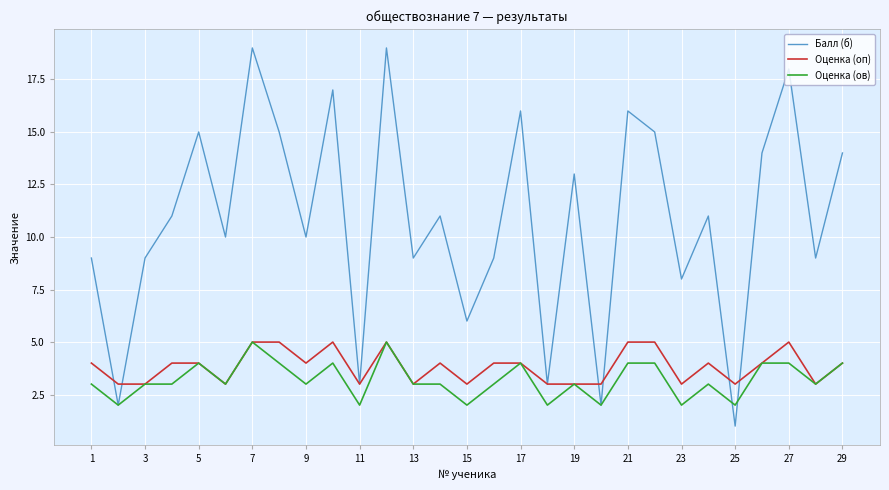

Which series has the largest total across all categories?

Балл (б)